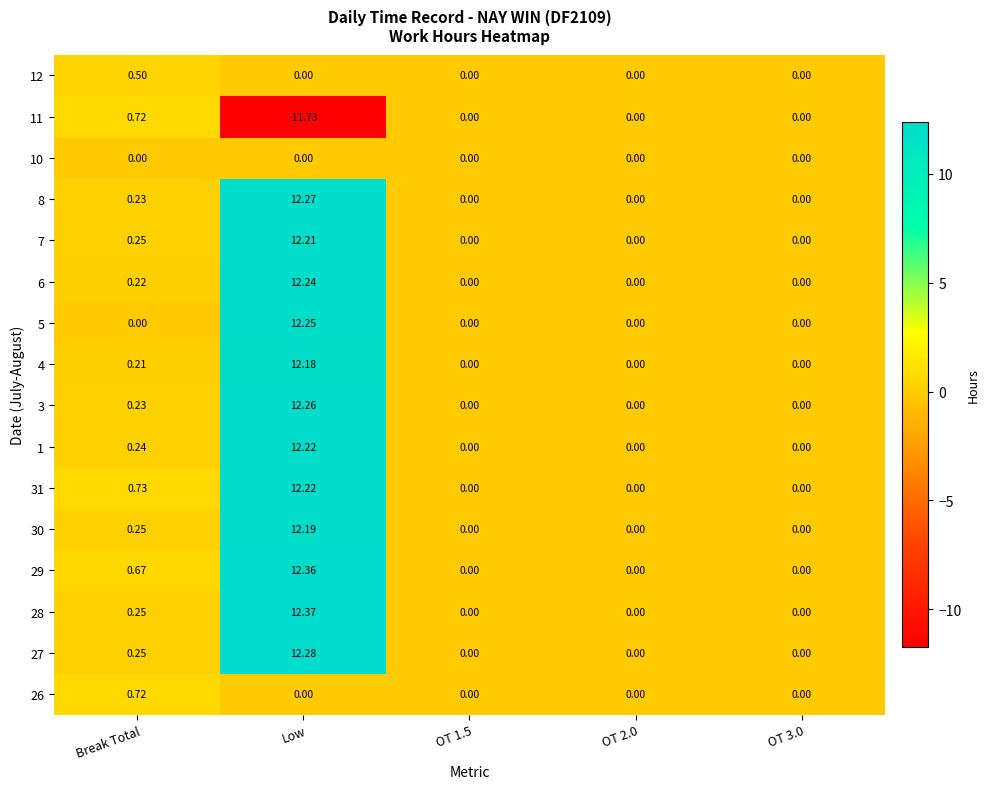

At which category is the sum across all series the highest?

Low